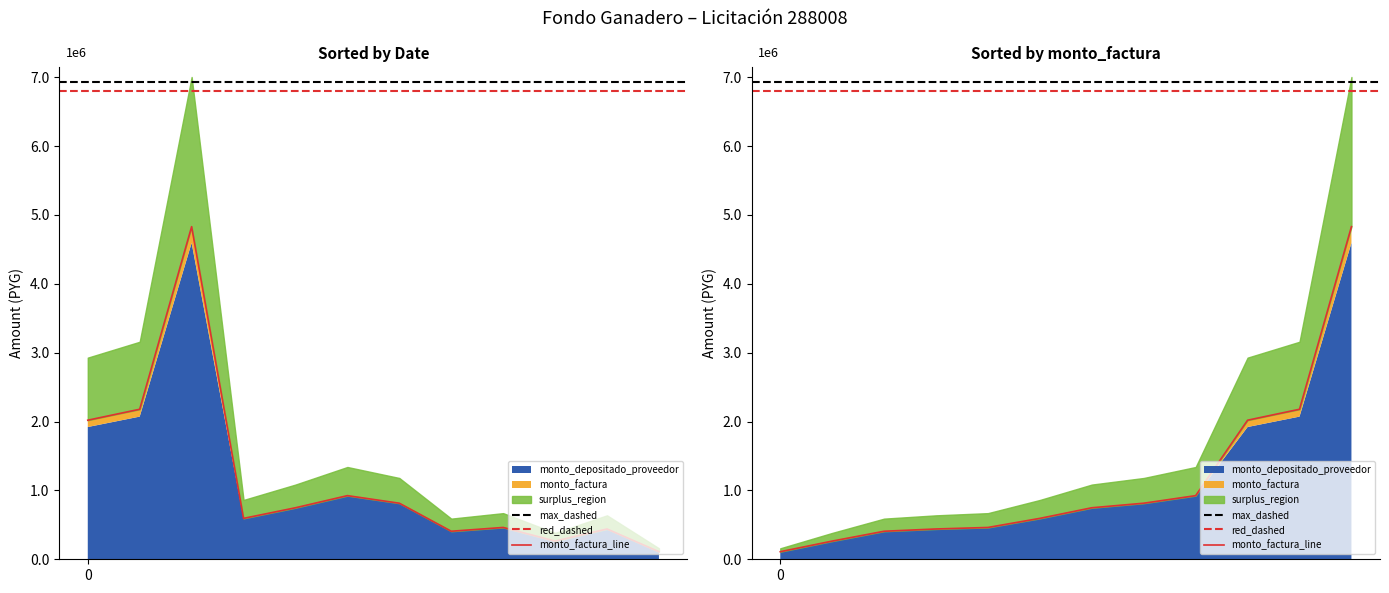

Count the number of values greater than 748000.

5